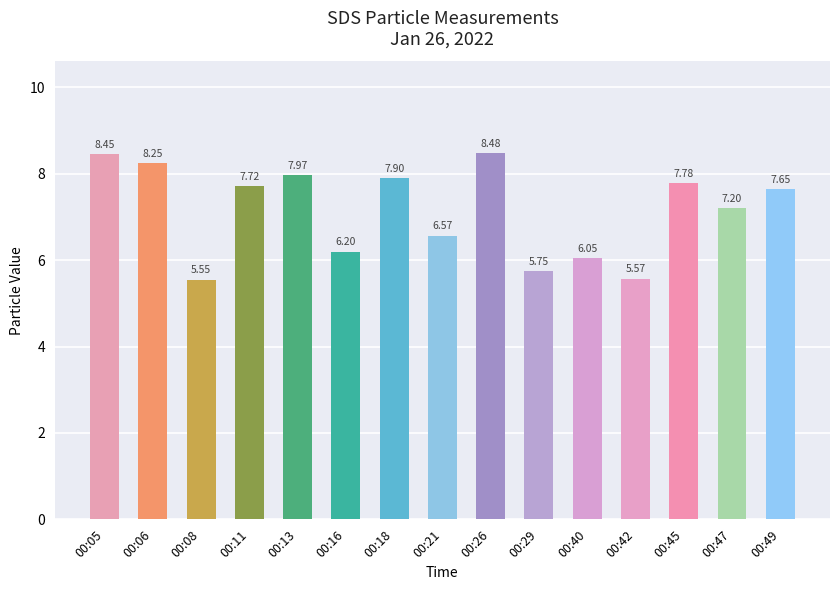

What is the approximate value at 00:26?

8.5